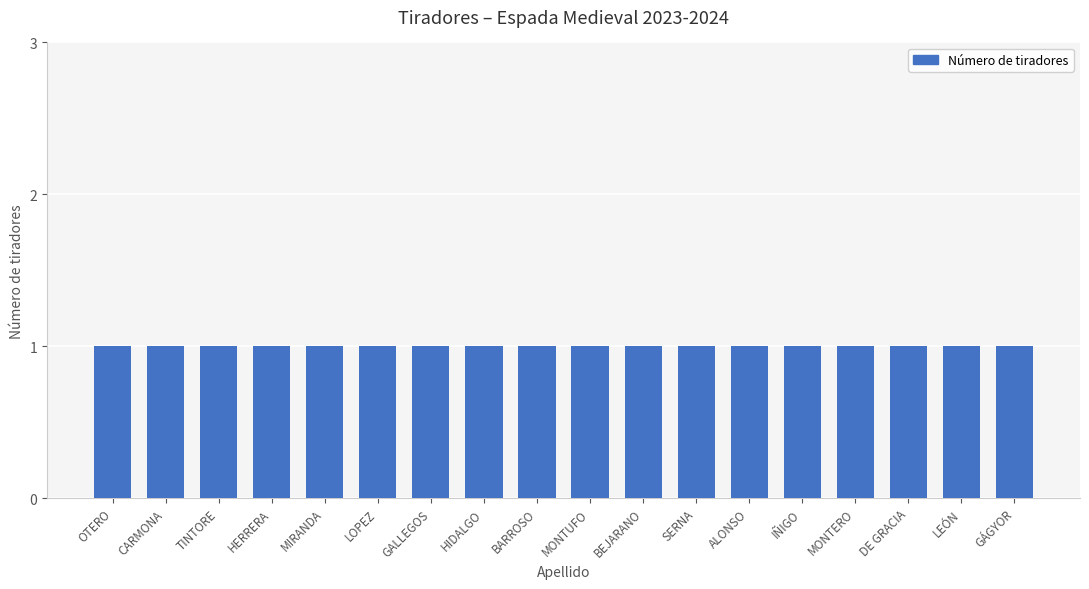

True or false: the data shows 13 at BARROSO.

False